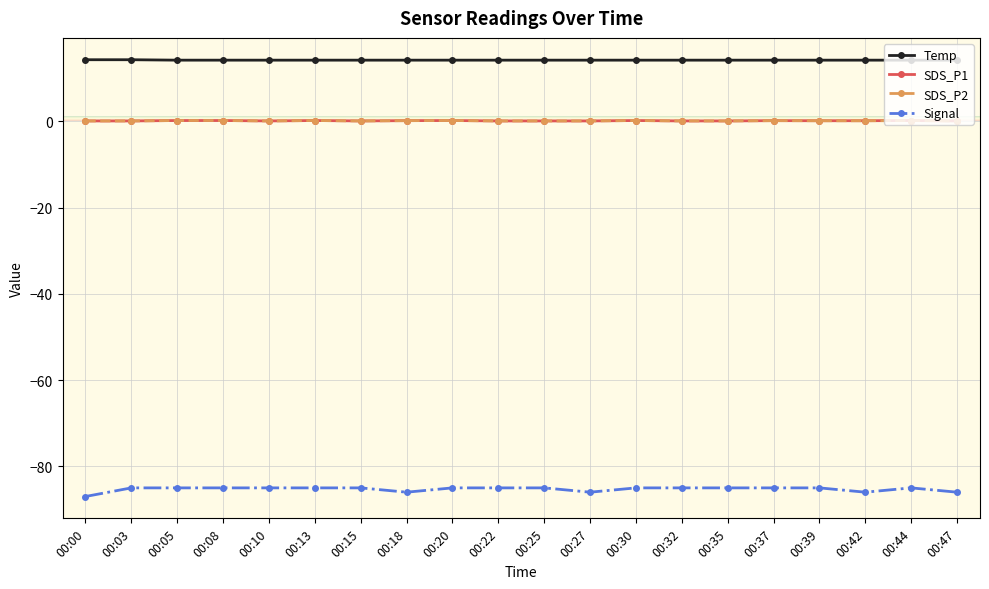

Between 00:35 and 00:20, which is larger?

00:35